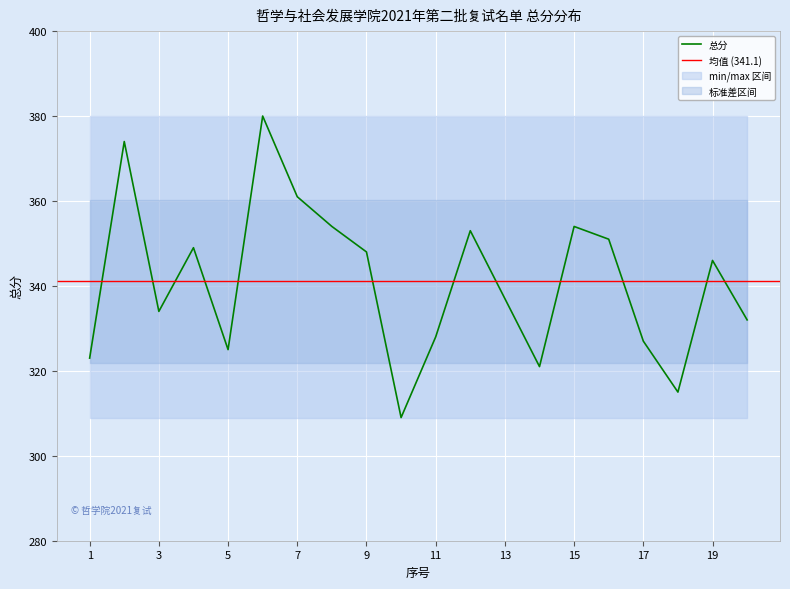

Which label corresponds to the smallest value in the chart?

10